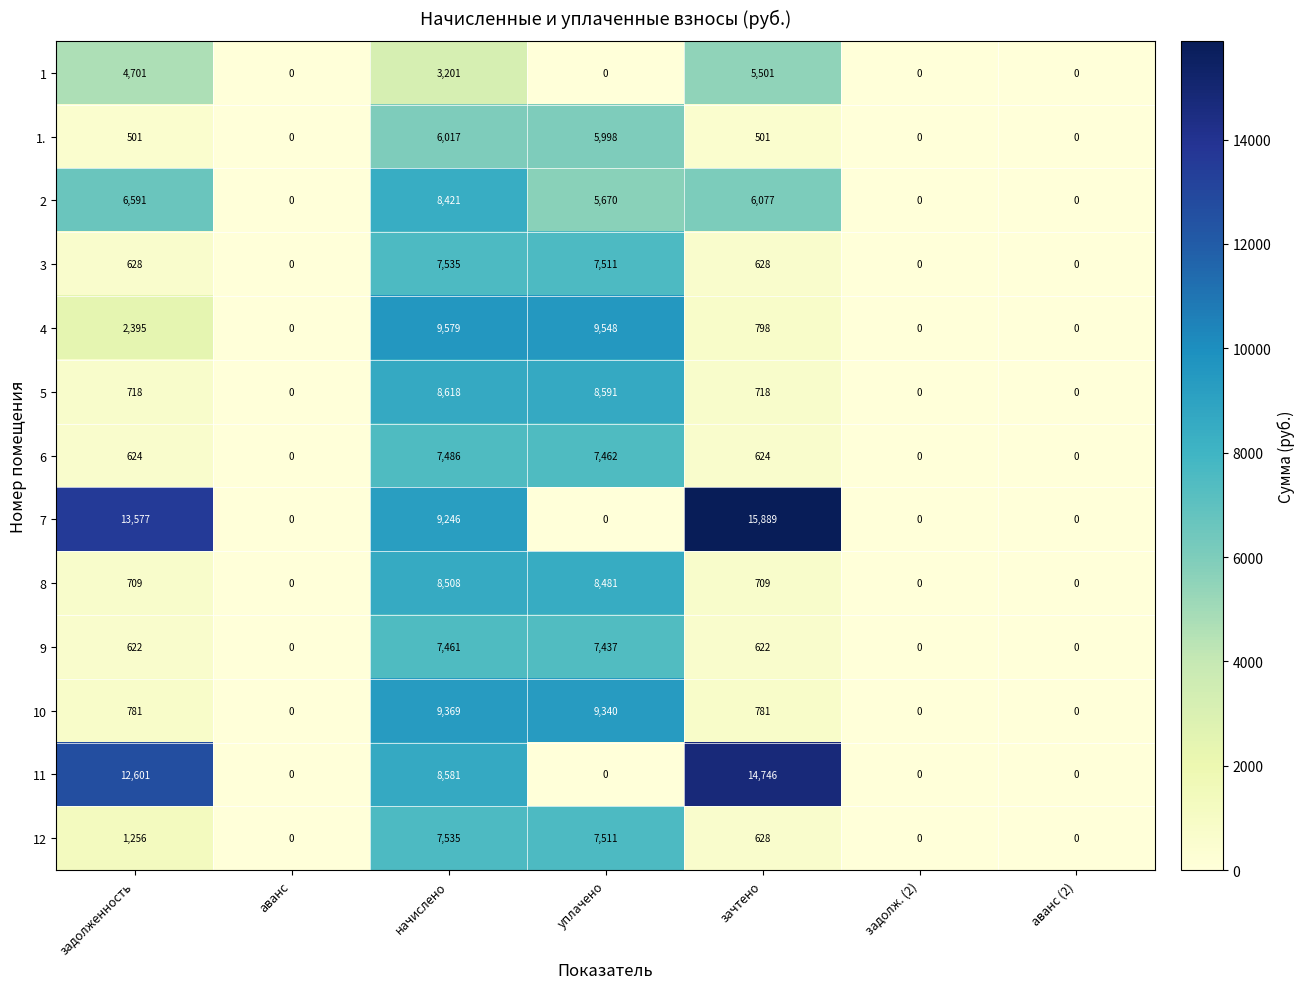

What is the highest value of the 1 series?

5501